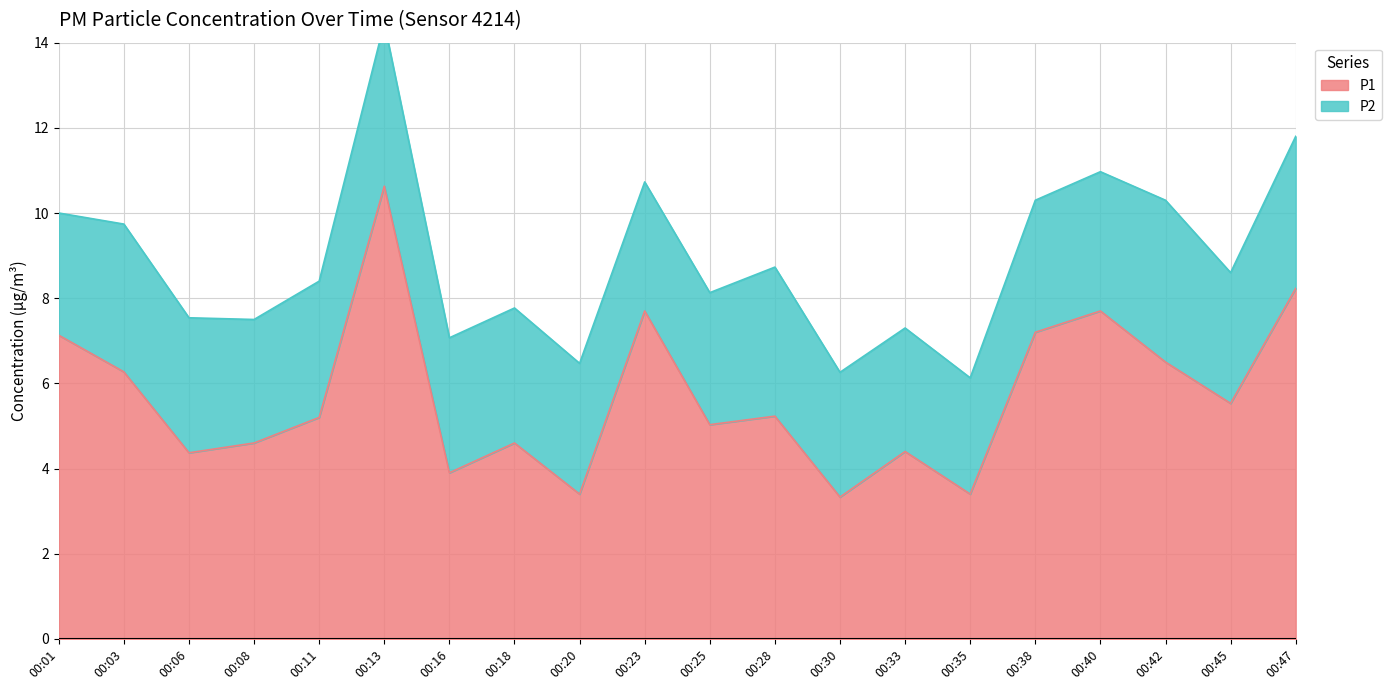

Count the number of categories in the chart.

20